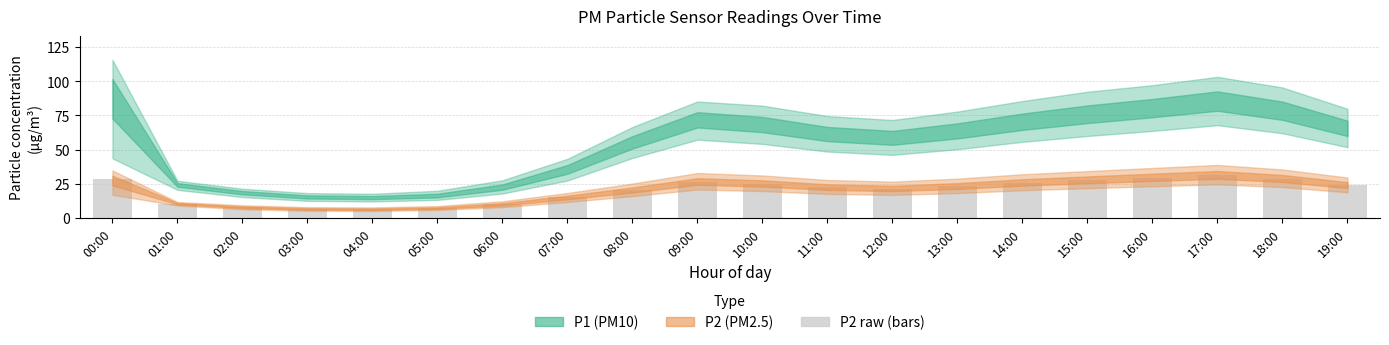

What is the smallest value displayed?

6.3